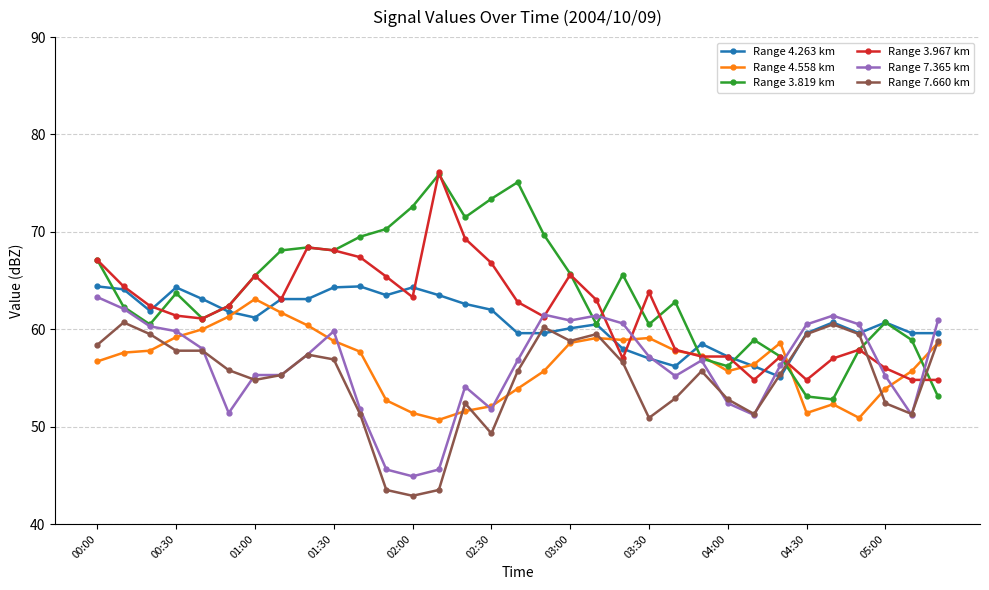

What is the value of the Range 4.263 km point at the 18th from the left?

59.6